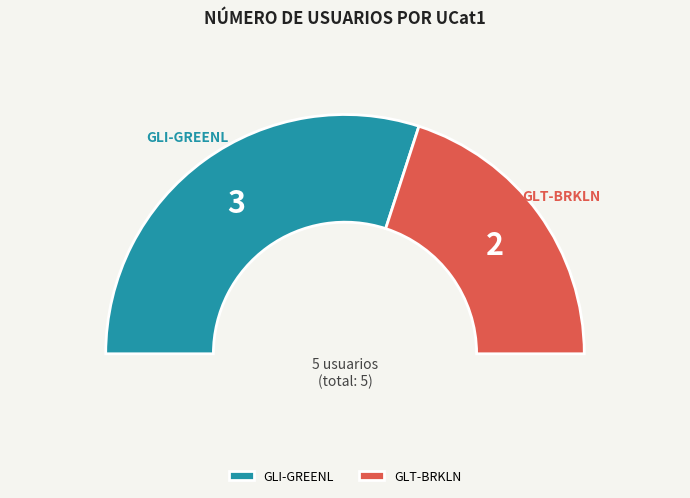

Which category has the biggest portion of the pie?

GLI-GREENL